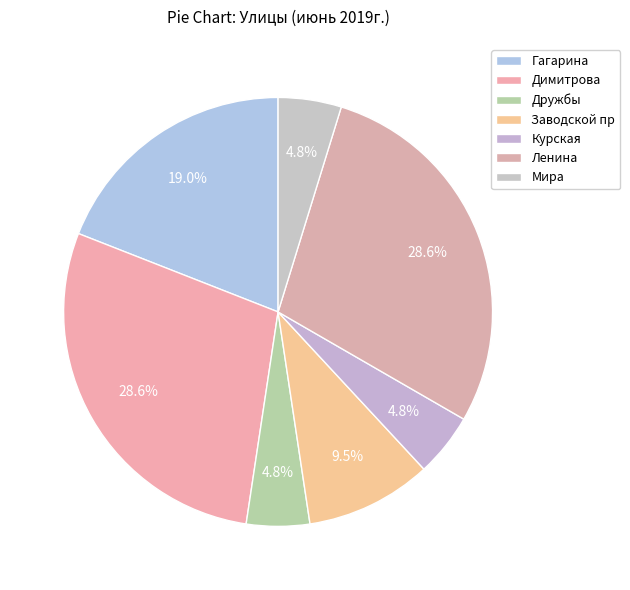

How many segments does this pie chart have?

7